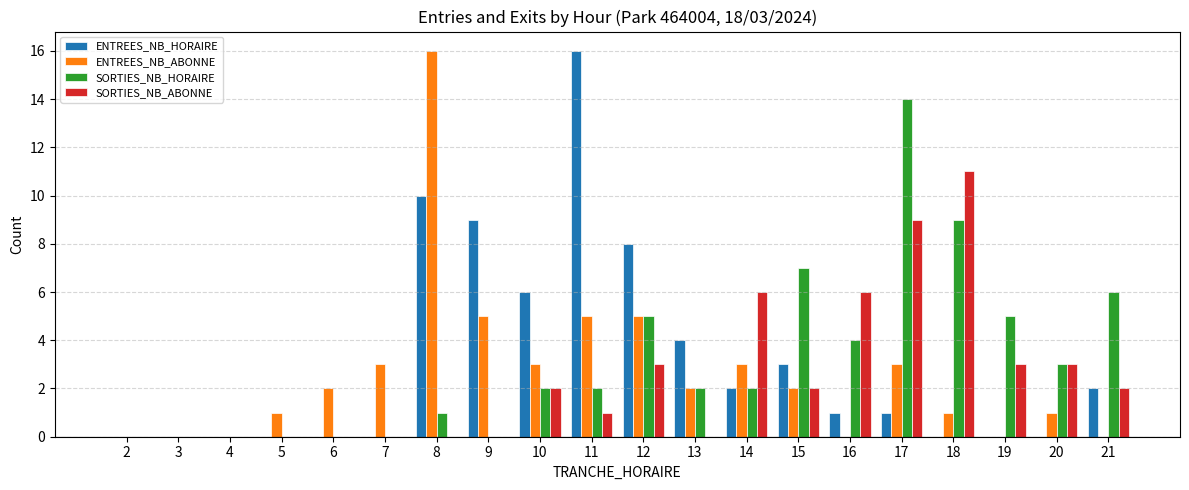

True or false: ENTREES_NB_HORAIRE has a value of 0 at 7.

True